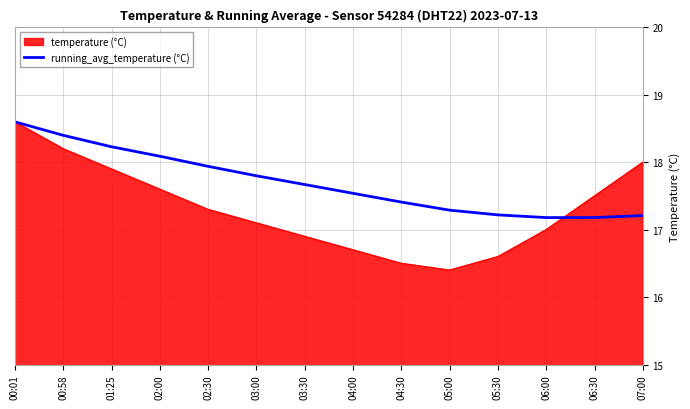

What position from the left is 05:30?

11